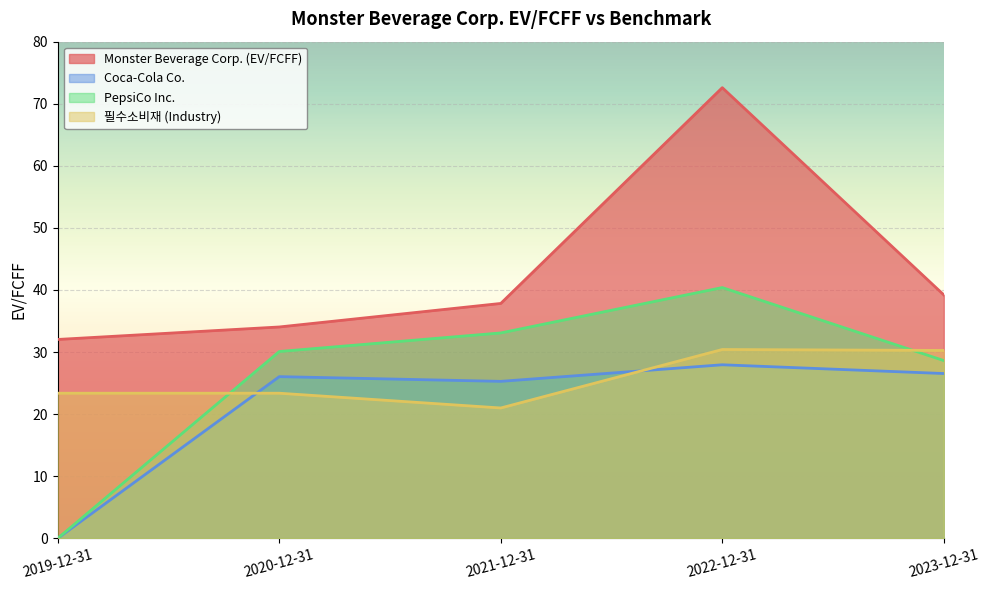

Rank the categories by Coca-Cola Co. value from lowest to highest.

2019-12-31, 2021-12-31, 2020-12-31, 2023-12-31, 2022-12-31